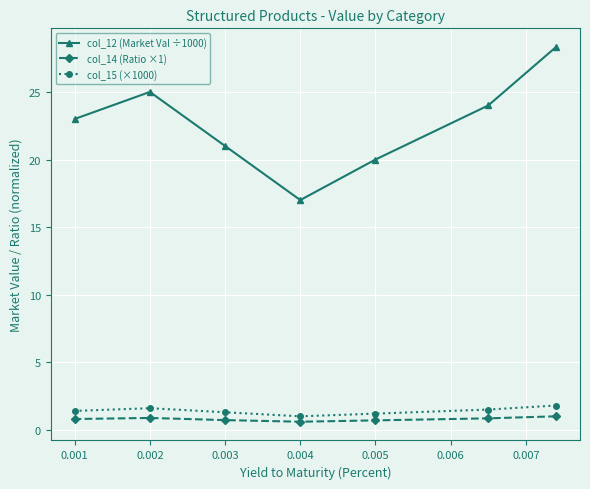

True or false: col_14 (Ratio ×1) and col_15 (×1000) intersect in this chart.

False